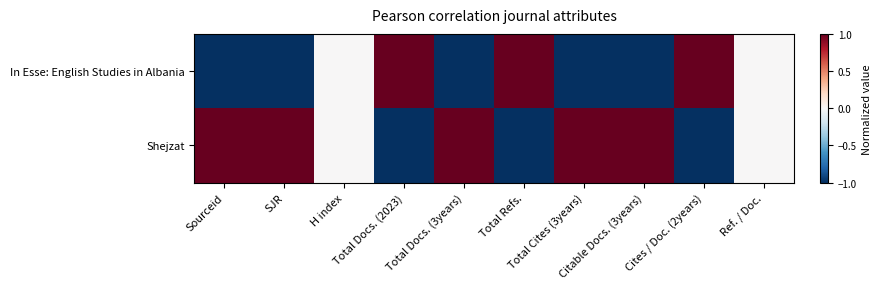

At Citable Docs. (3years), list the series in order from smallest to largest.

In Esse: English Studies in Albania, Shejzat